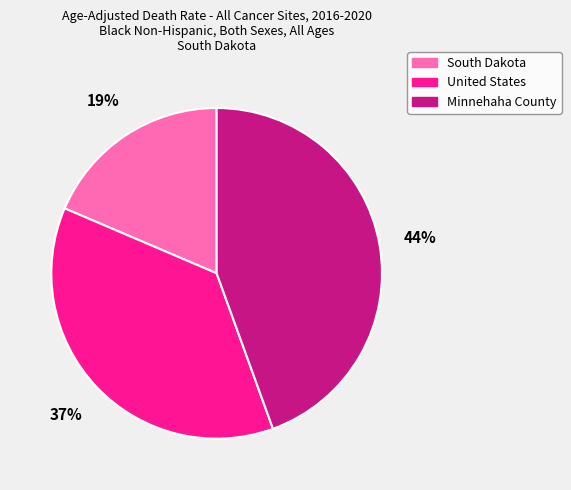

What is the smallest slice in the pie chart?

South Dakota